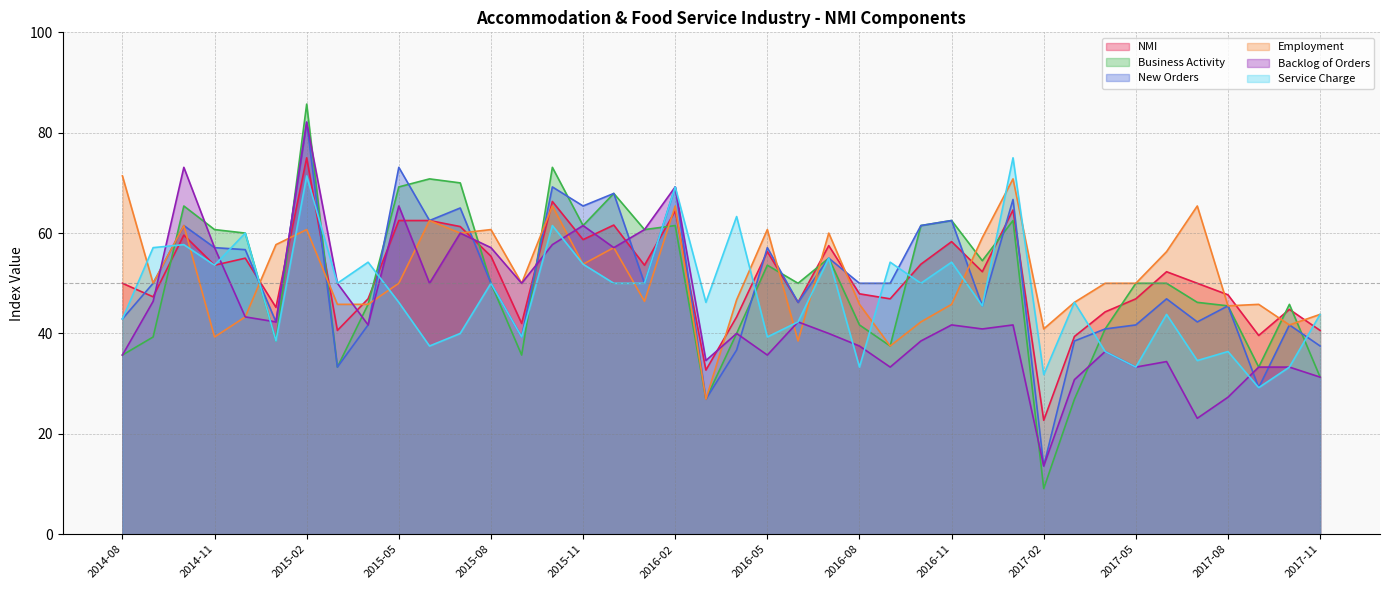

What is the sum of the Business Activity values at 2017-11 and 2016-12?

85.8